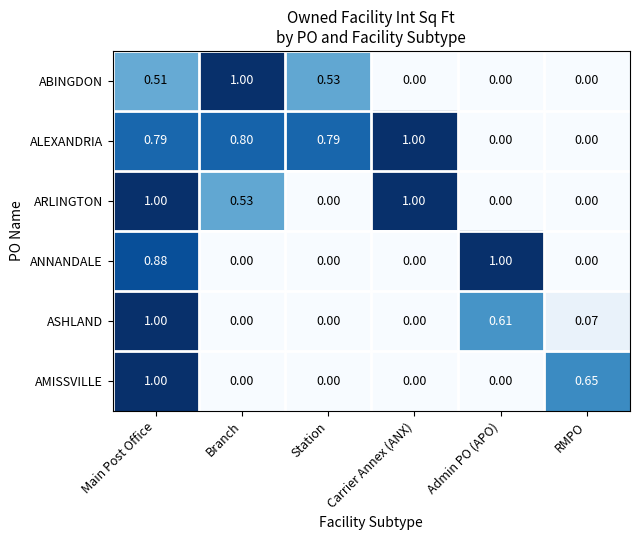

Which series has the largest total across all categories?

ALEXANDRIA